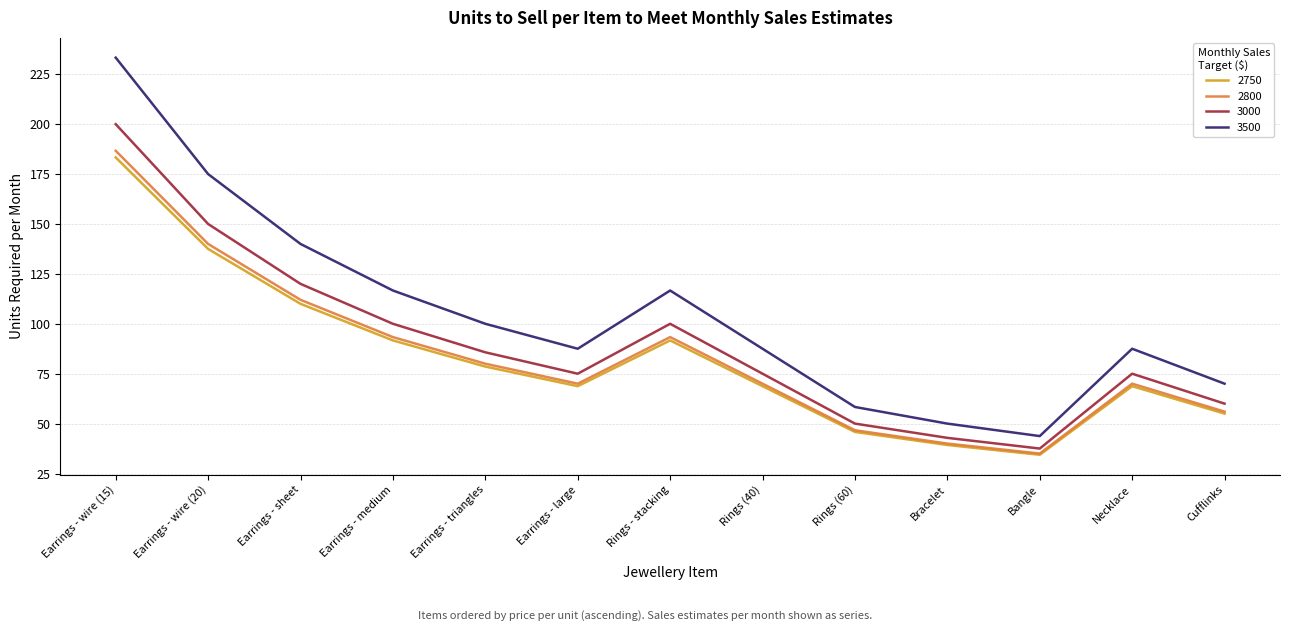

How many interior local peaks does the 2750 series have?

2